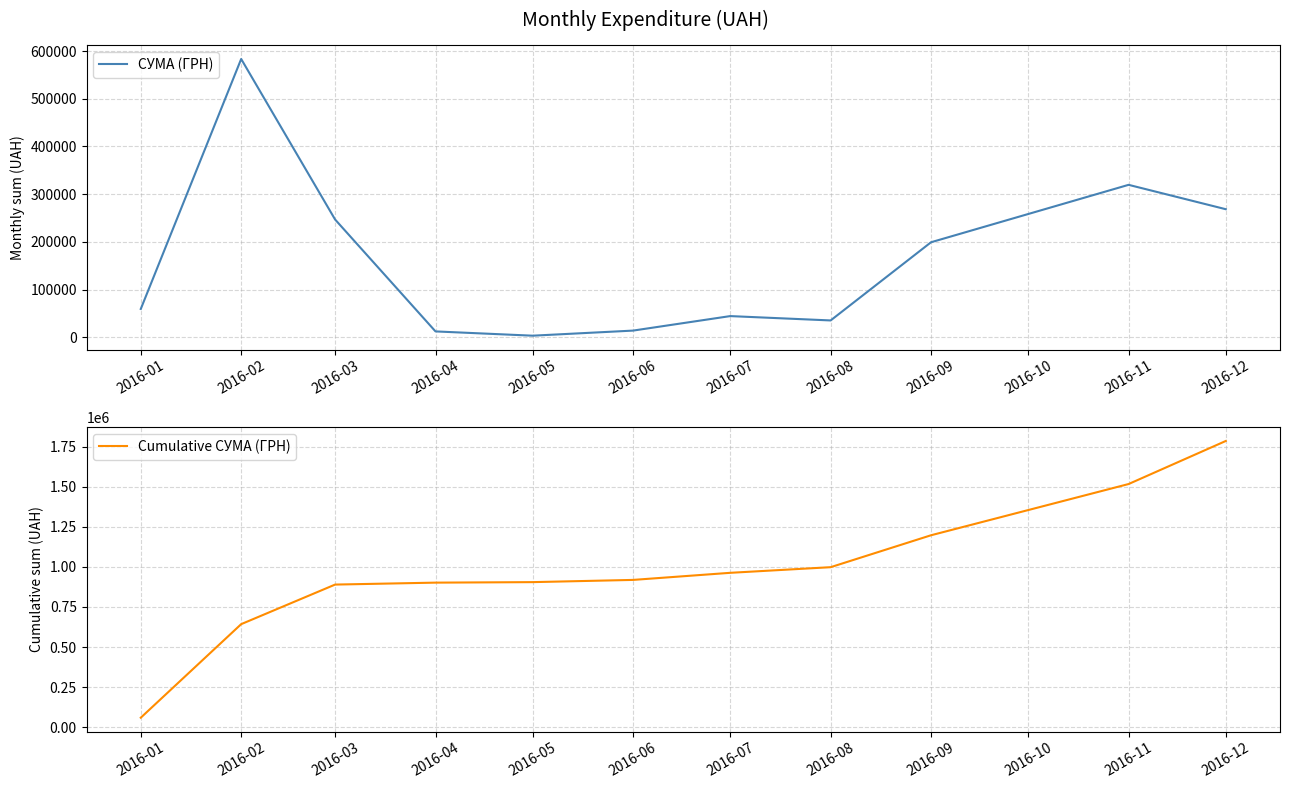

True or false: Cumulative СУМА (ГРН) has more than 2 points higher than both neighbors.

False